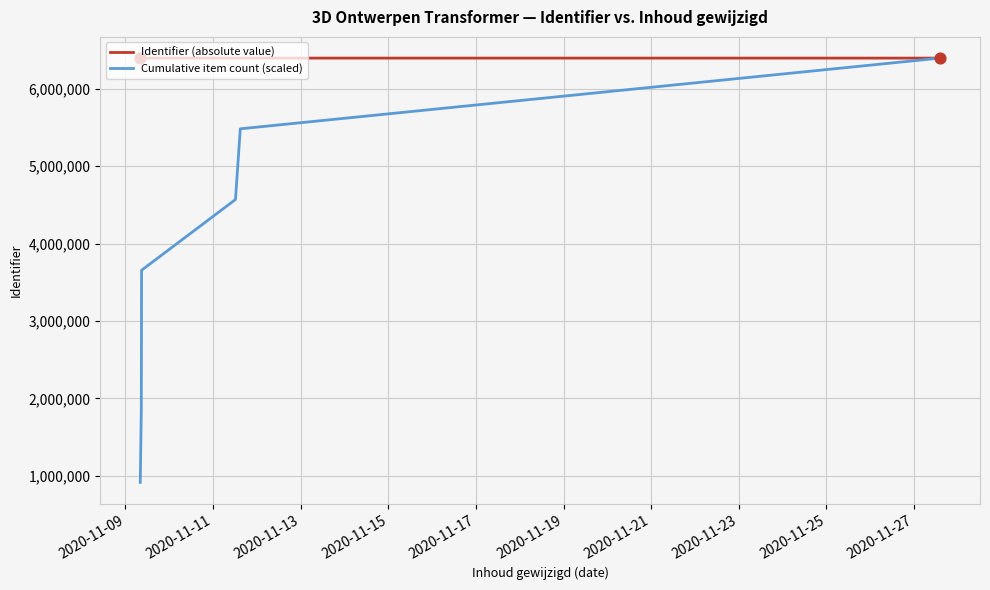

Which series has the largest total across all categories?

Identifier (absolute value)